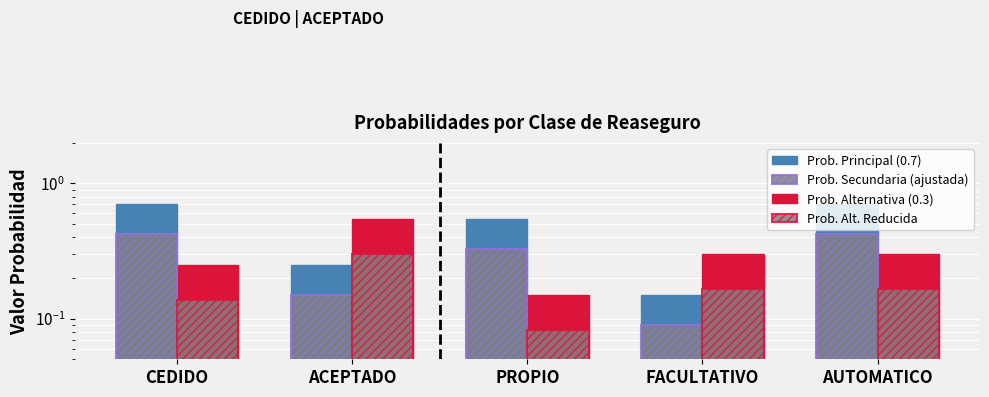

Is it true that Prob. Alt. Reducida equals 0.1 at PROPIO?

True